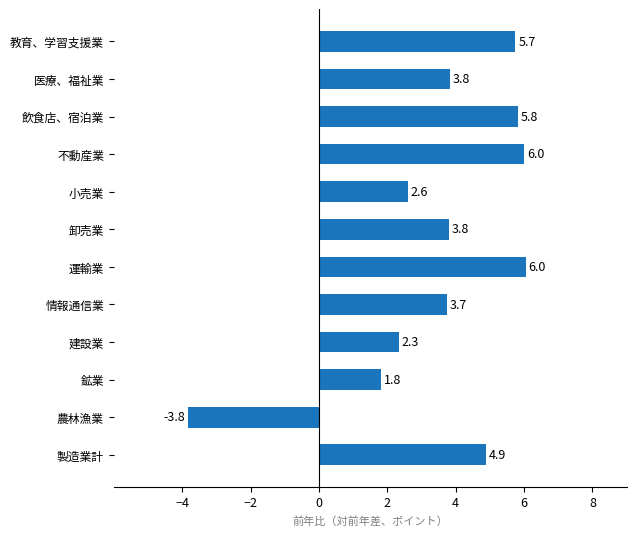

Is it true that the value at 建設業 is 1.2?

False